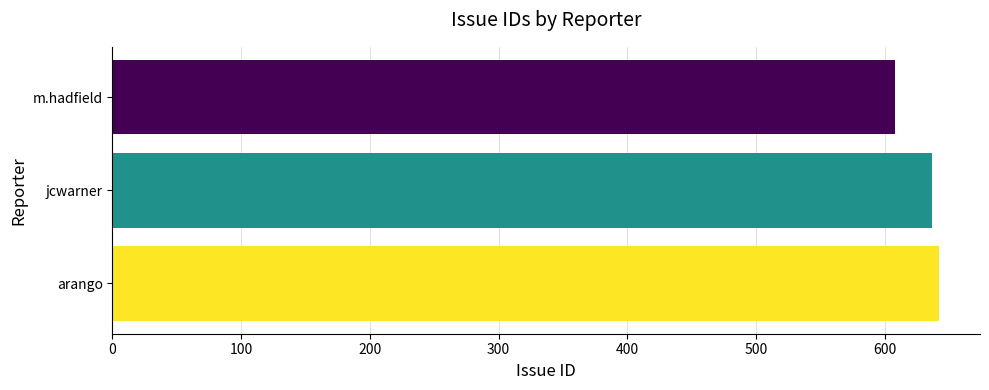

The chart shows a value of 1143 at arango. True or false?

False